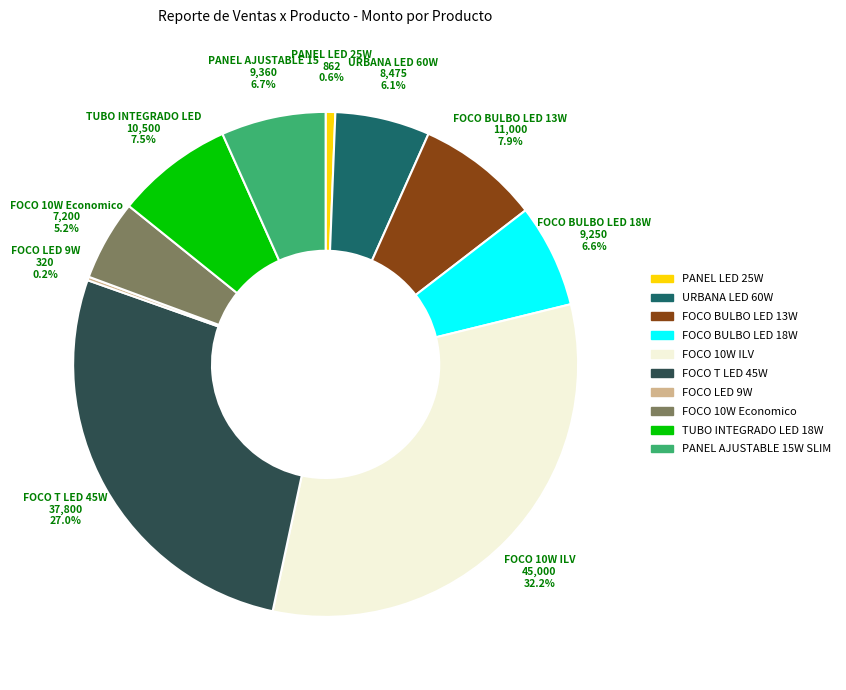

To the nearest percent, what is the difference between the largest and smallest slice percentages?

32%